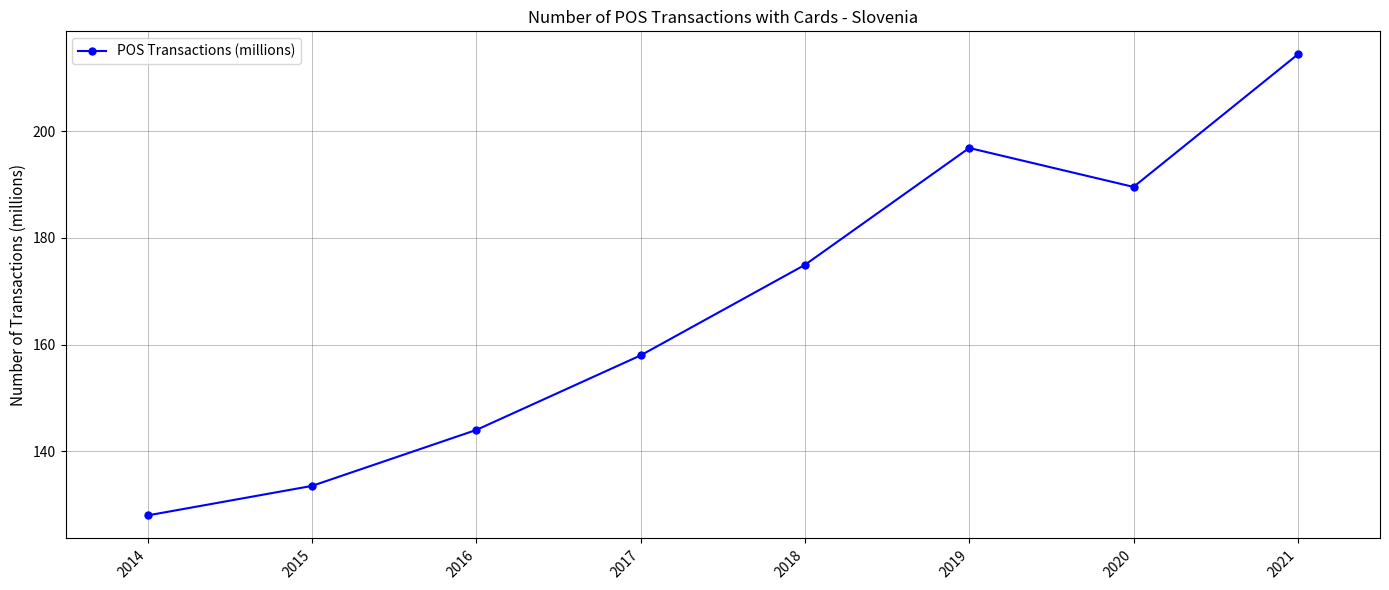

Reading left to right, extract all data points from this chart.

128.0	133.5	144.0	158.0	174.9	196.8	189.5	214.4